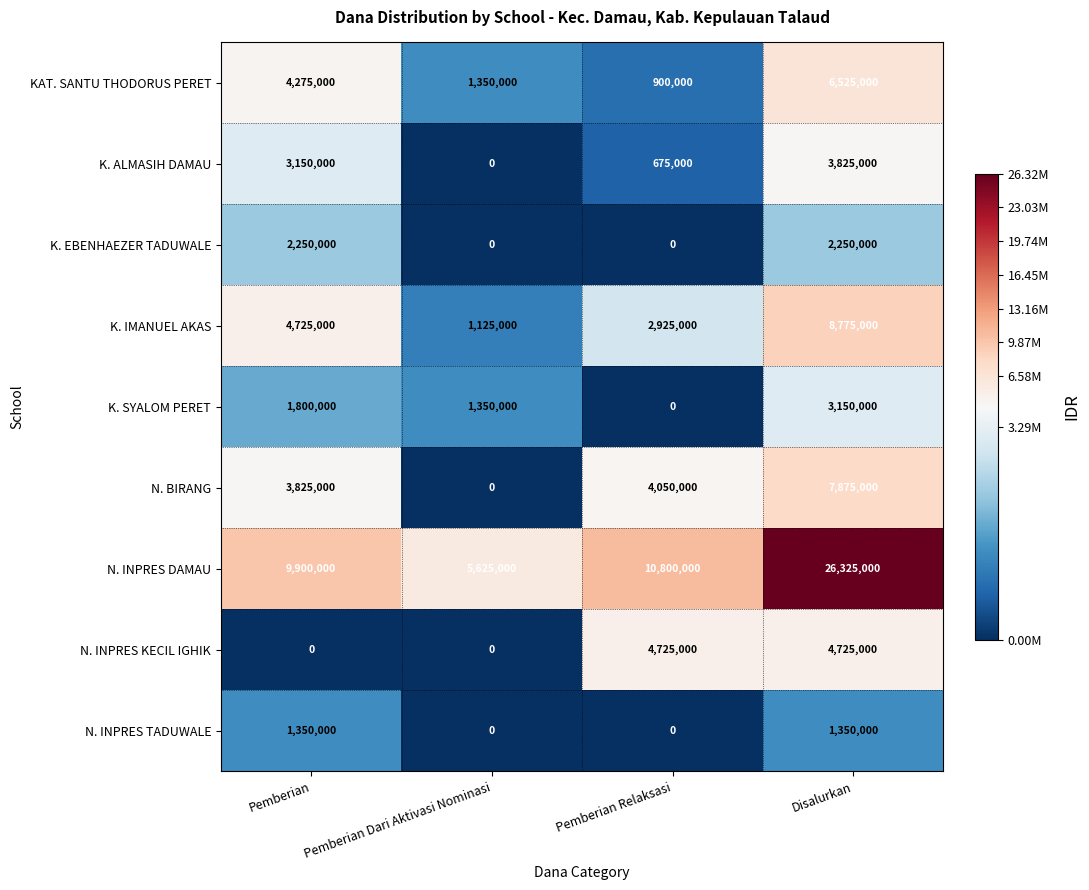

At which category is the sum across all series the highest?

Disalurkan